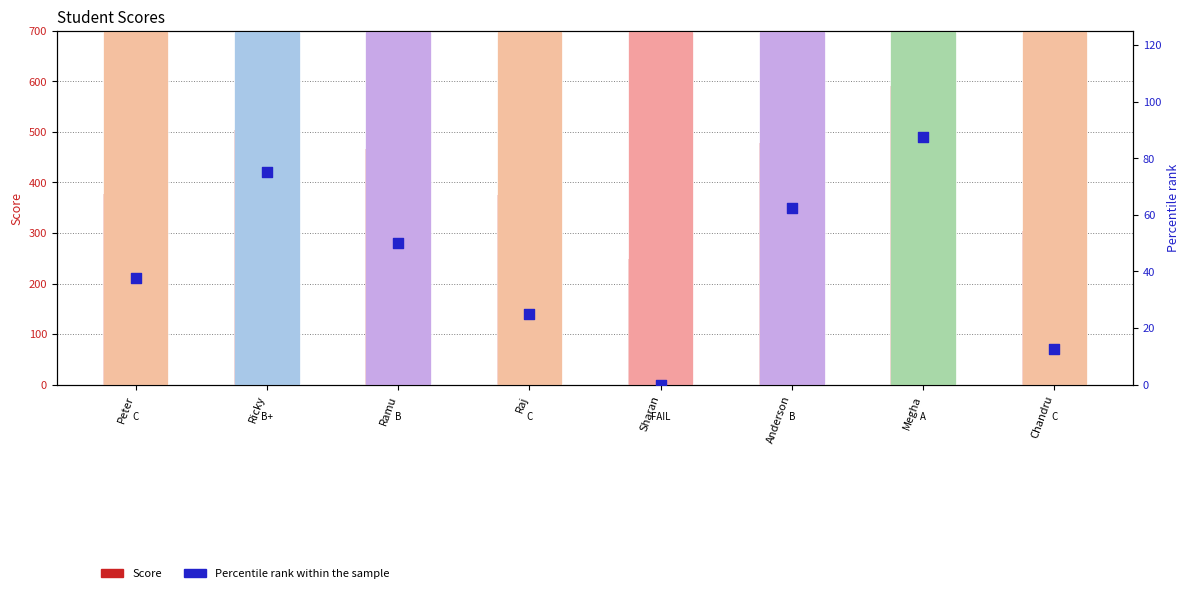

What is the total value across all series at Chandru?

316.5